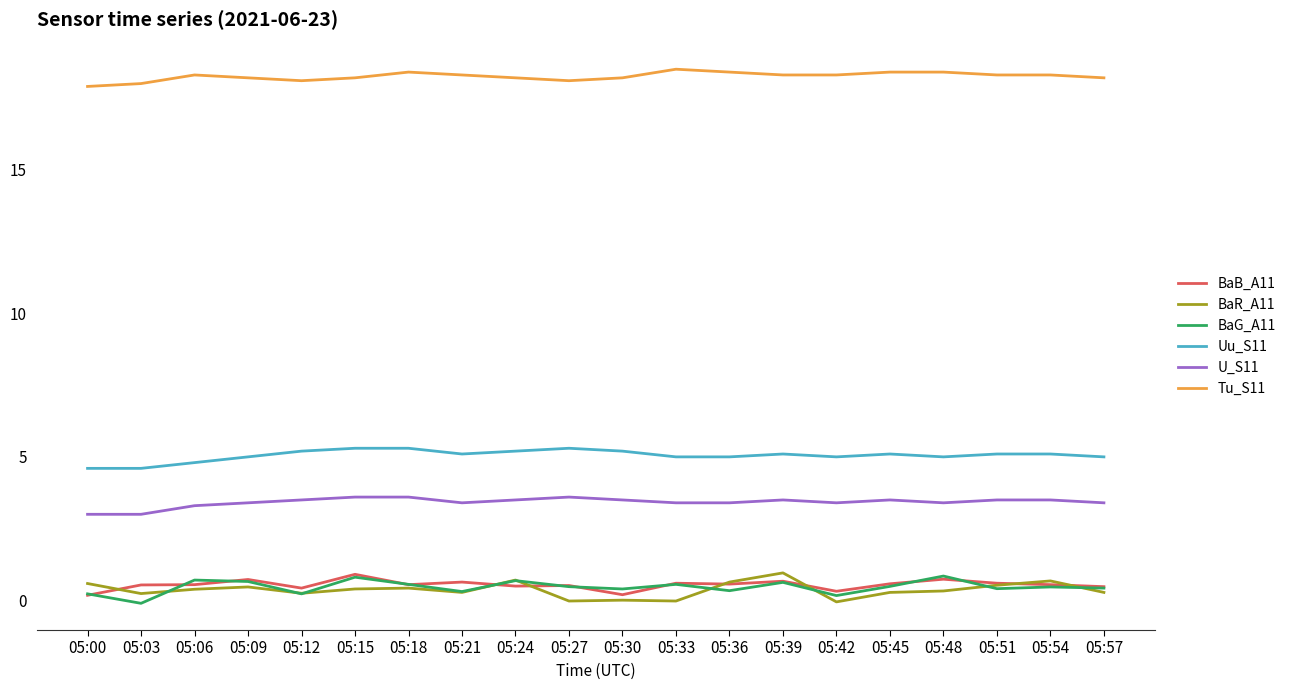

What is the maximum value shown in the chart?

18.5